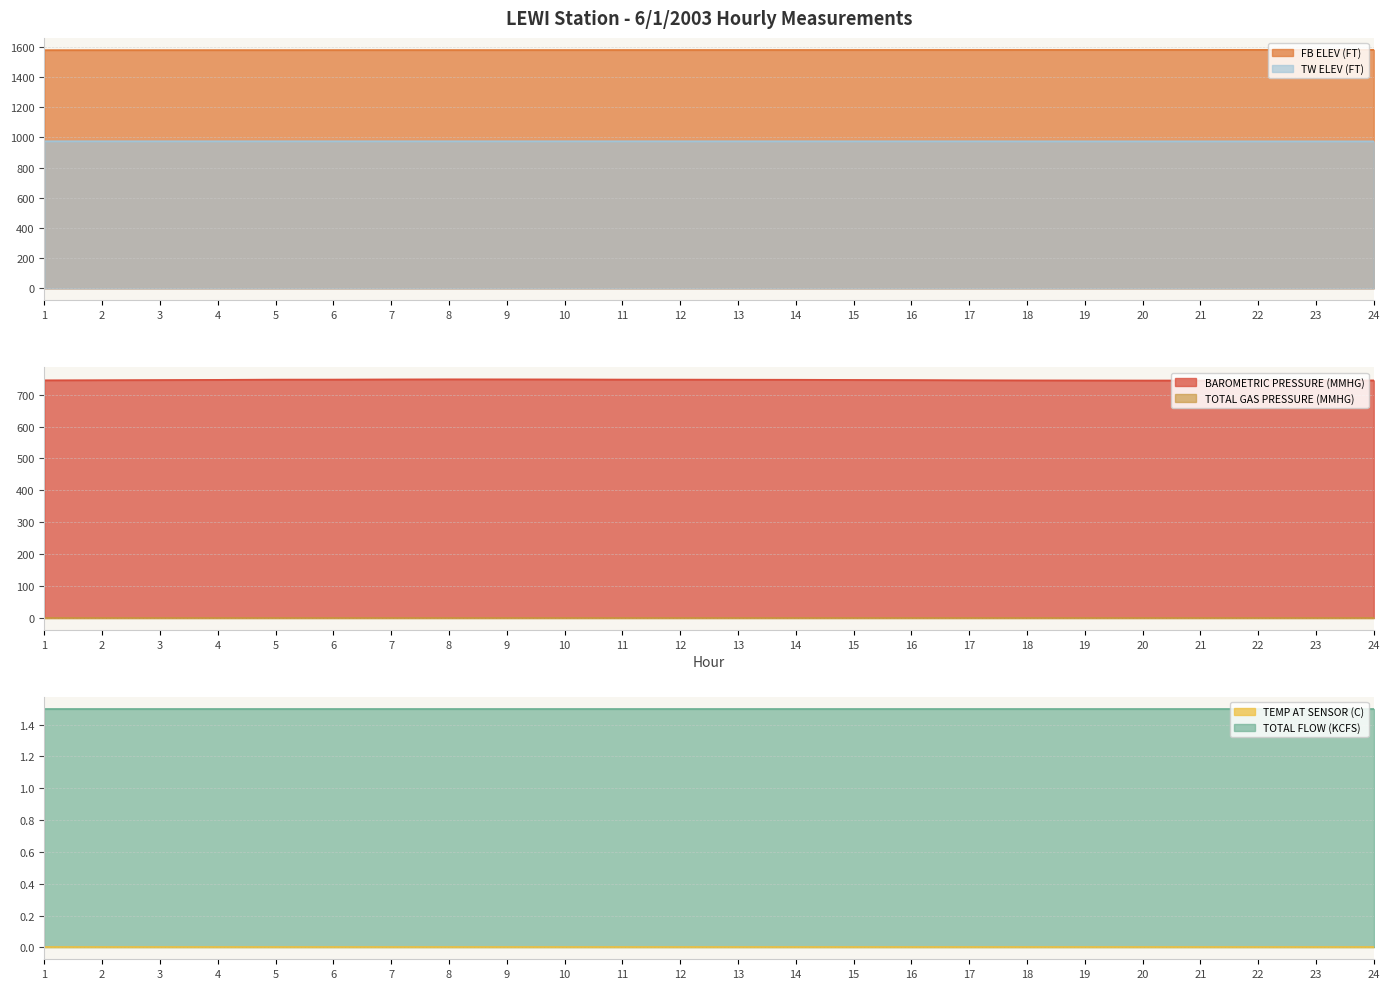

True or false: FB ELEV (FT) has more than 1 interior local peaks.

False